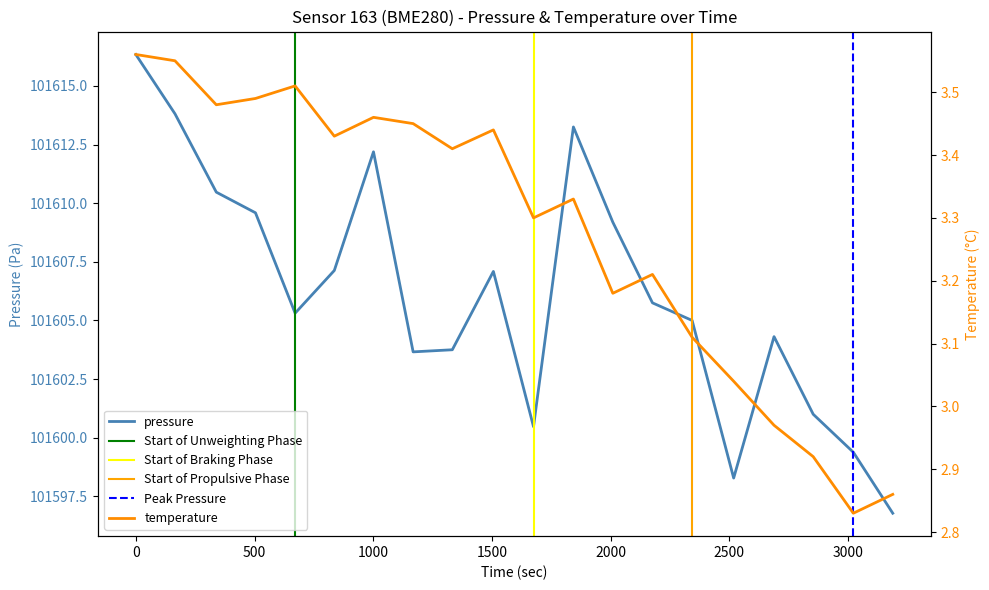

What is the lowest value of the pressure series?

101596.8